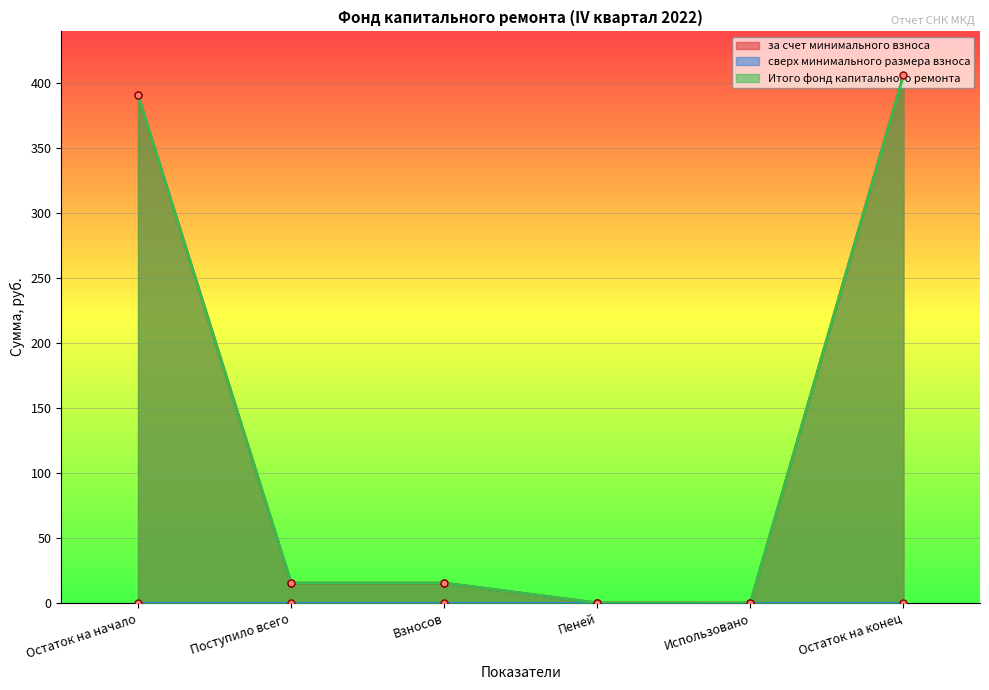

True or false: за счет минимального взноса has more than 0 points higher than both neighbors.

False